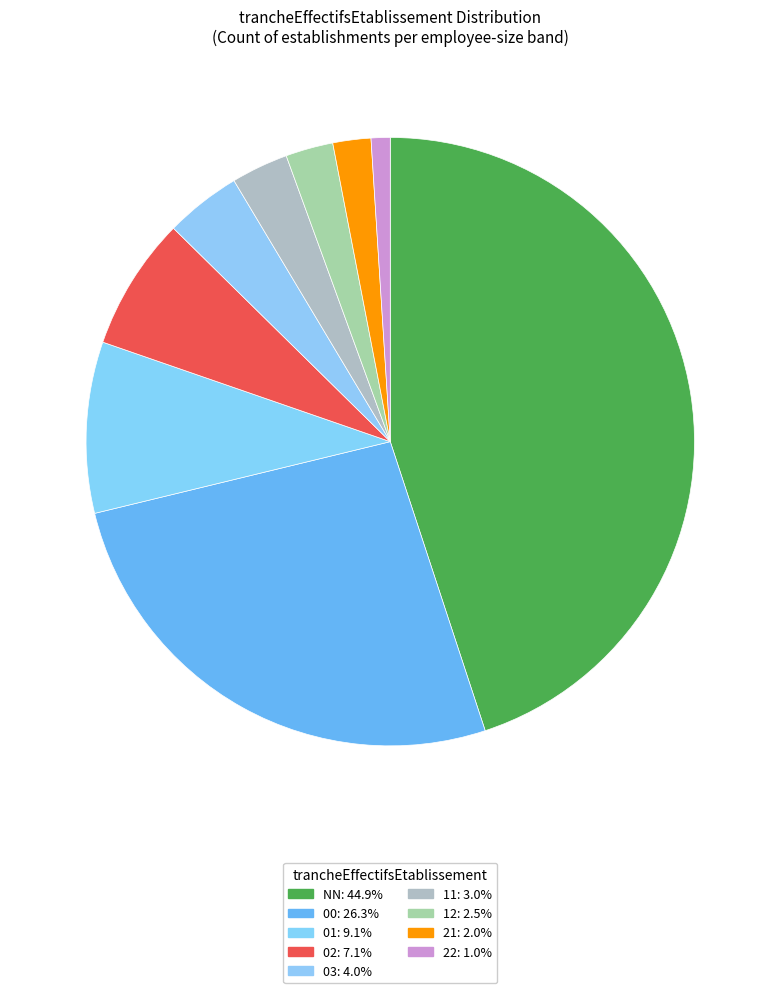

What is the largest slice in the pie chart?

NN